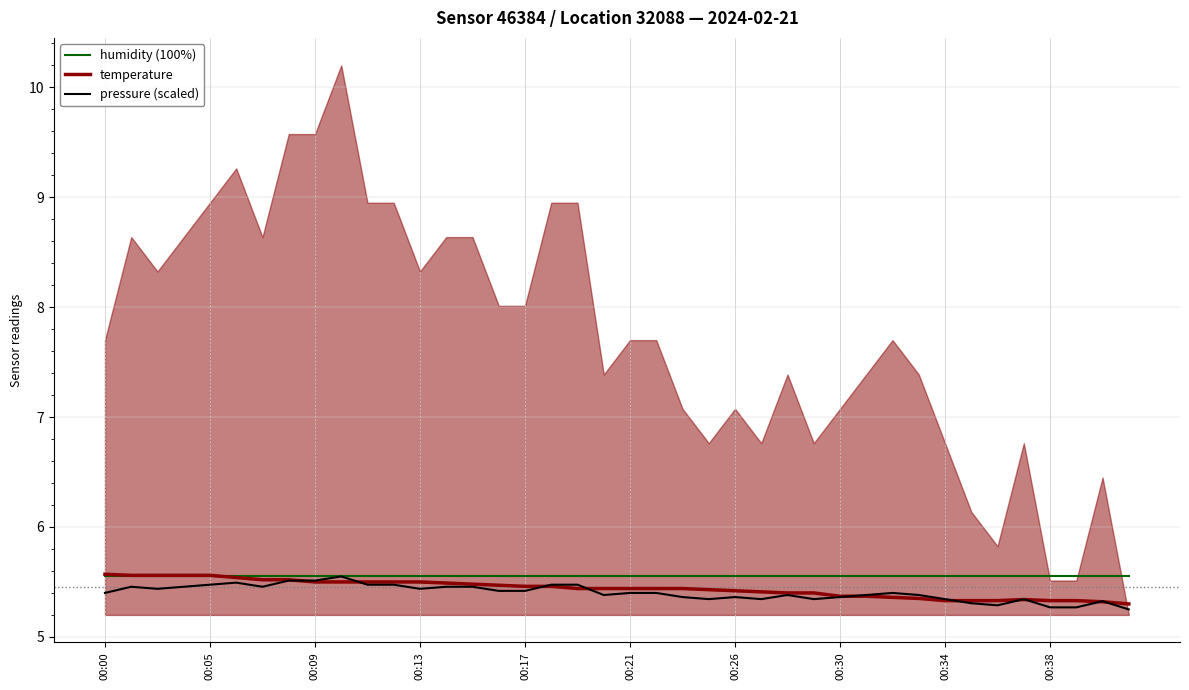

Reading right to left, extract all data points from this chart.

humidity (100%): 5.5	5.5	5.5	5.5	5.5	5.5	5.5	5.5	5.5	5.5	5.5	5.5	5.5	5.5	5.5	5.5	5.5	5.5	5.5	5.5	5.5	5.5	5.5	5.5	5.5	5.5	5.5	5.5	5.5	5.5	5.5	5.5	5.5	5.5	5.5	5.5	5.5	5.5	5.5	5.5
temperature: 5.3	5.3	5.3	5.3	5.3	5.3	5.3	5.3	5.3	5.4	5.4	5.4	5.4	5.4	5.4	5.4	5.4	5.4	5.4	5.4	5.4	5.4	5.5	5.5	5.5	5.5	5.5	5.5	5.5	5.5	5.5	5.5	5.5	5.5	5.5	5.6	5.6	5.6	5.6	5.6
pressure (scaled): 5.2	5.3	5.3	5.3	5.3	5.3	5.3	5.3	5.4	5.4	5.4	5.4	5.3	5.4	5.3	5.4	5.3	5.4	5.4	5.4	5.4	5.5	5.5	5.4	5.4	5.5	5.5	5.4	5.5	5.5	5.5	5.5	5.5	5.5	5.5	5.5	5.5	5.4	5.5	5.4